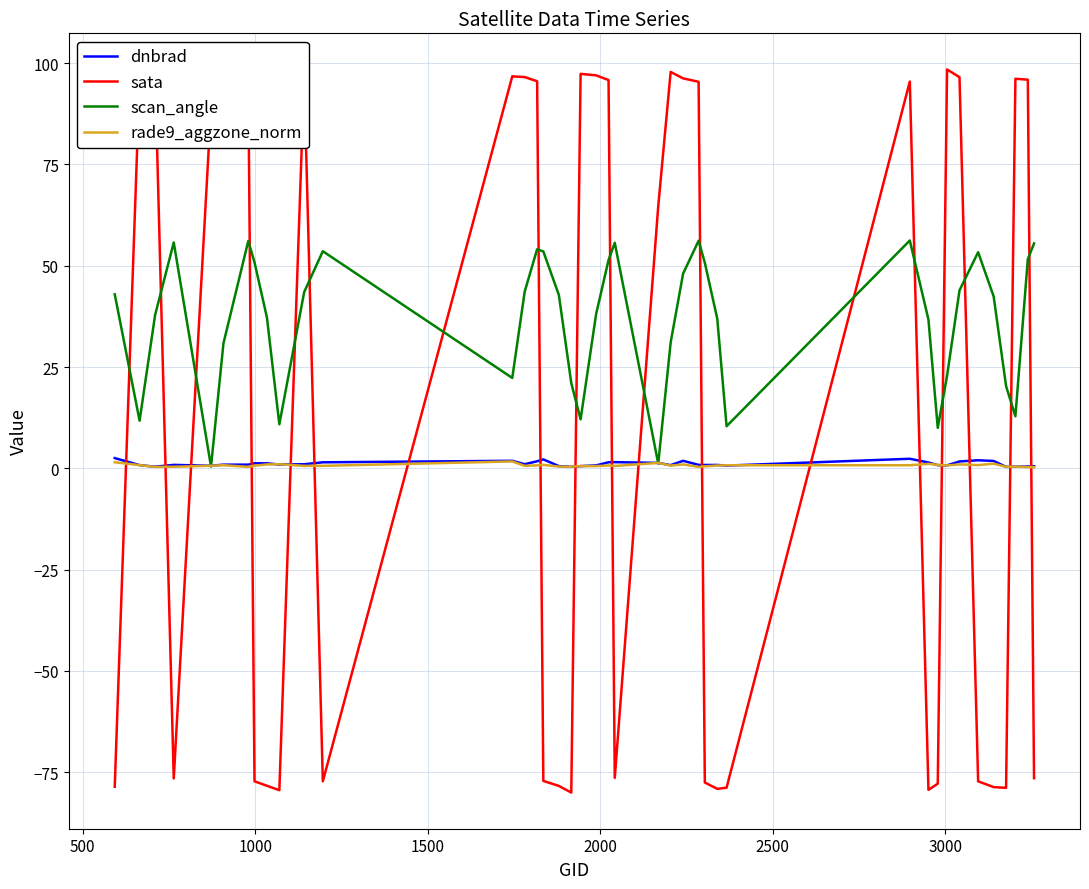

Which series has the largest total across all categories?

scan_angle